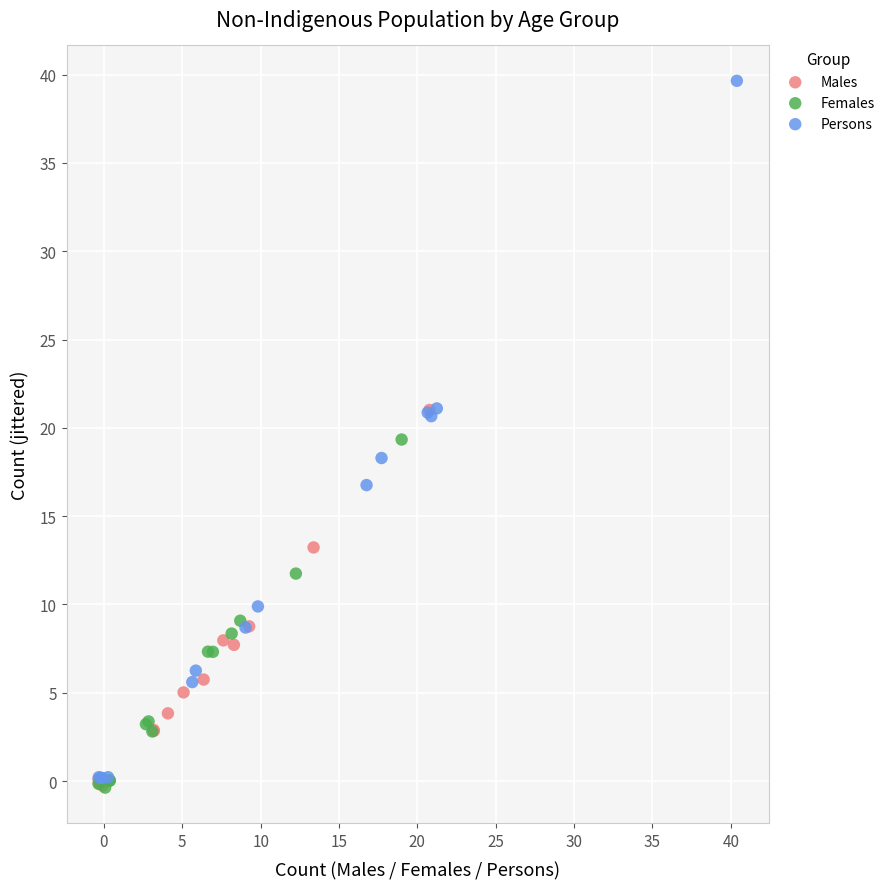

Which series has the largest Y range (max minus min)?

Persons